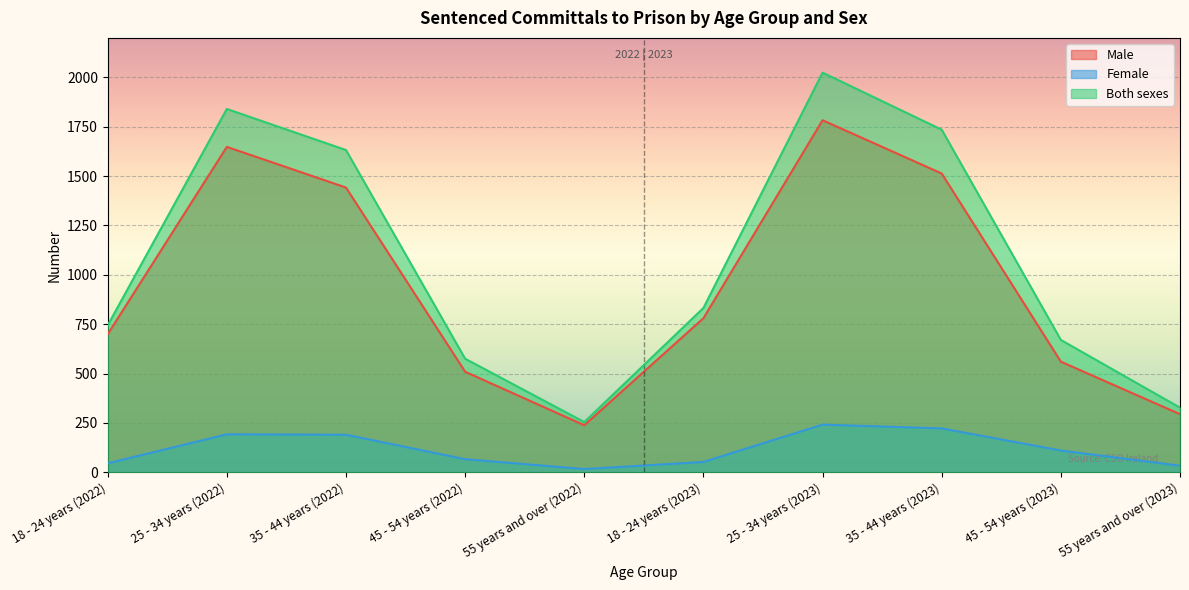

How many data points in Both sexes are less than 832?

5